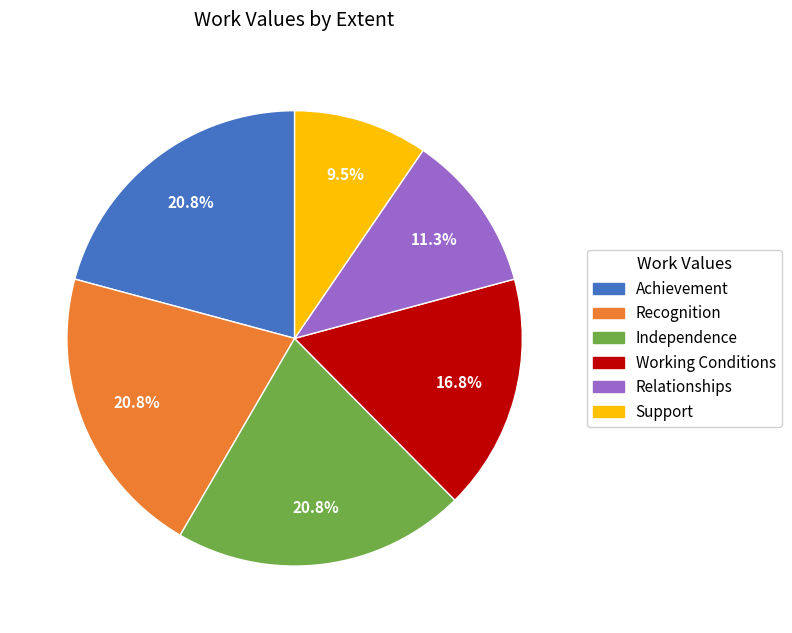

What is the smallest slice in the pie chart?

Support